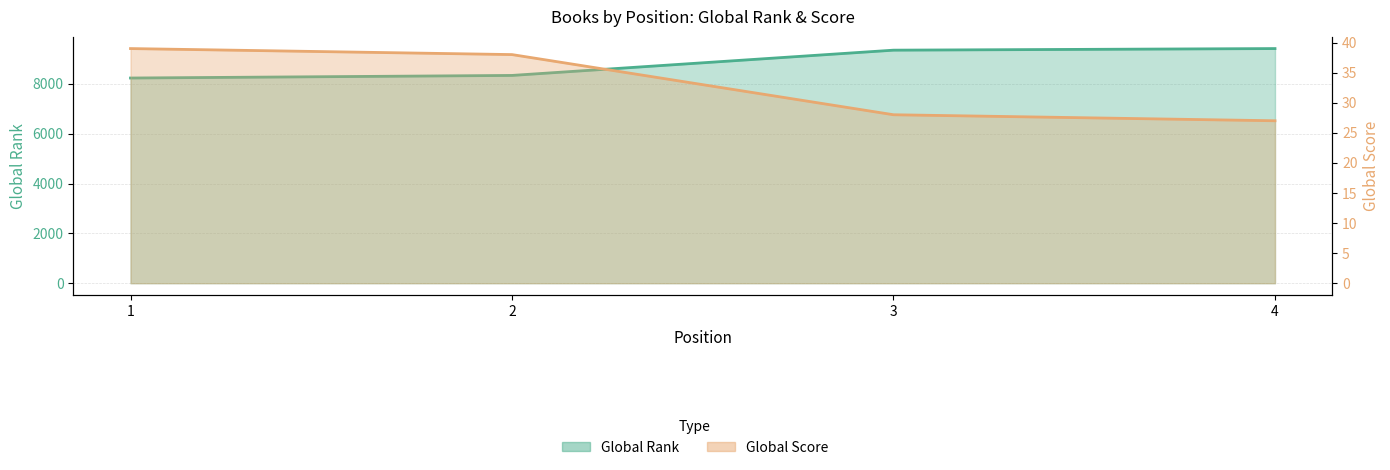

How many values in the Global Score series are below 38?

2